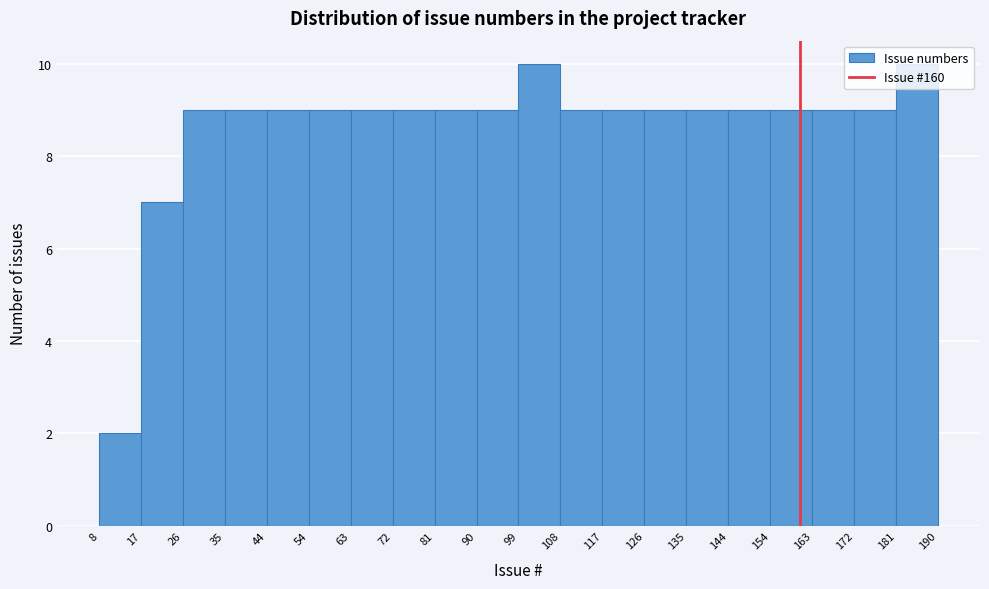

Reading left to right, transcribe this chart: for each bar, give the range it covers on the x-axis and its height. The values are not printed on the chart, so give them approximately, as read against the axis.

8 to 17: 2
17 to 26: 7
26 to 35: 9
35 to 44: 9
44 to 54: 9
54 to 63: 9
63 to 72: 9
72 to 81: 9
81 to 90: 9
90 to 99: 9
99 to 108: 10
108 to 117: 9
117 to 126: 9
126 to 135: 9
135 to 144: 9
144 to 154: 9
154 to 163: 9
163 to 172: 9
172 to 181: 9
181 to 190: 10